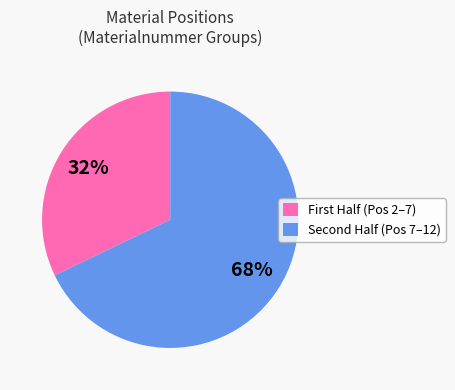

To the nearest percent, what is the difference between the largest and smallest slice percentages?

36%